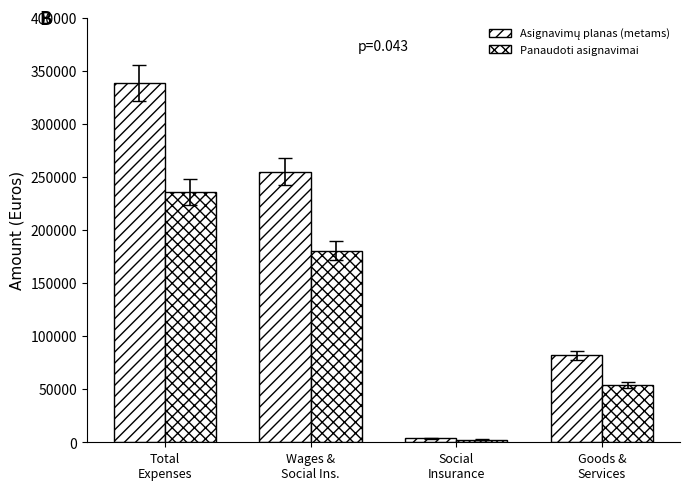

Is it true that Asignavimų planas (metams) equals 519948.5 at Total
Expenses?

False